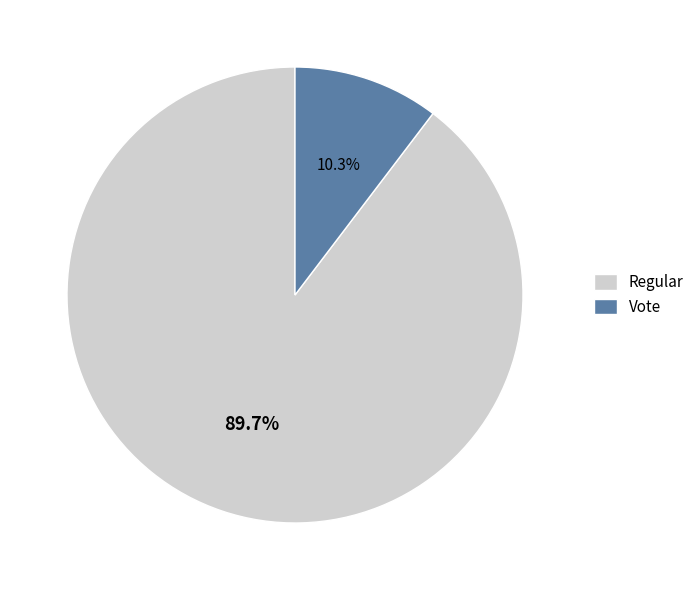

To the nearest percent, what is the difference between the largest and smallest slice percentages?

79%